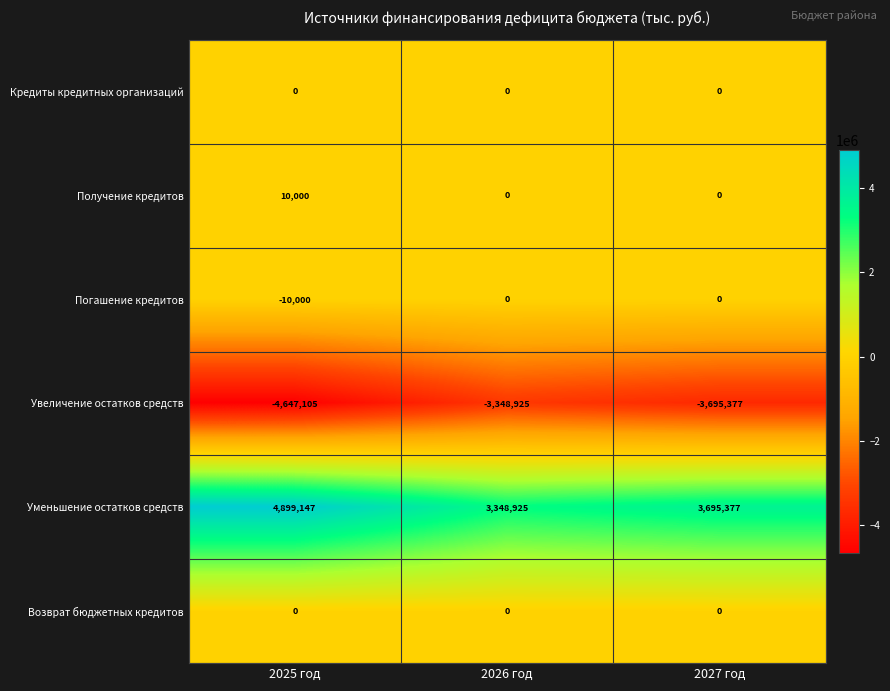

What is the minimum value shown in the chart?

-4647105